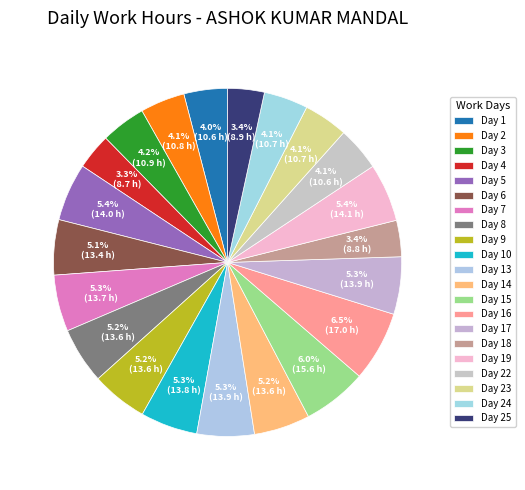

To the nearest percent, what percentage of the pie is Day 9?

5%